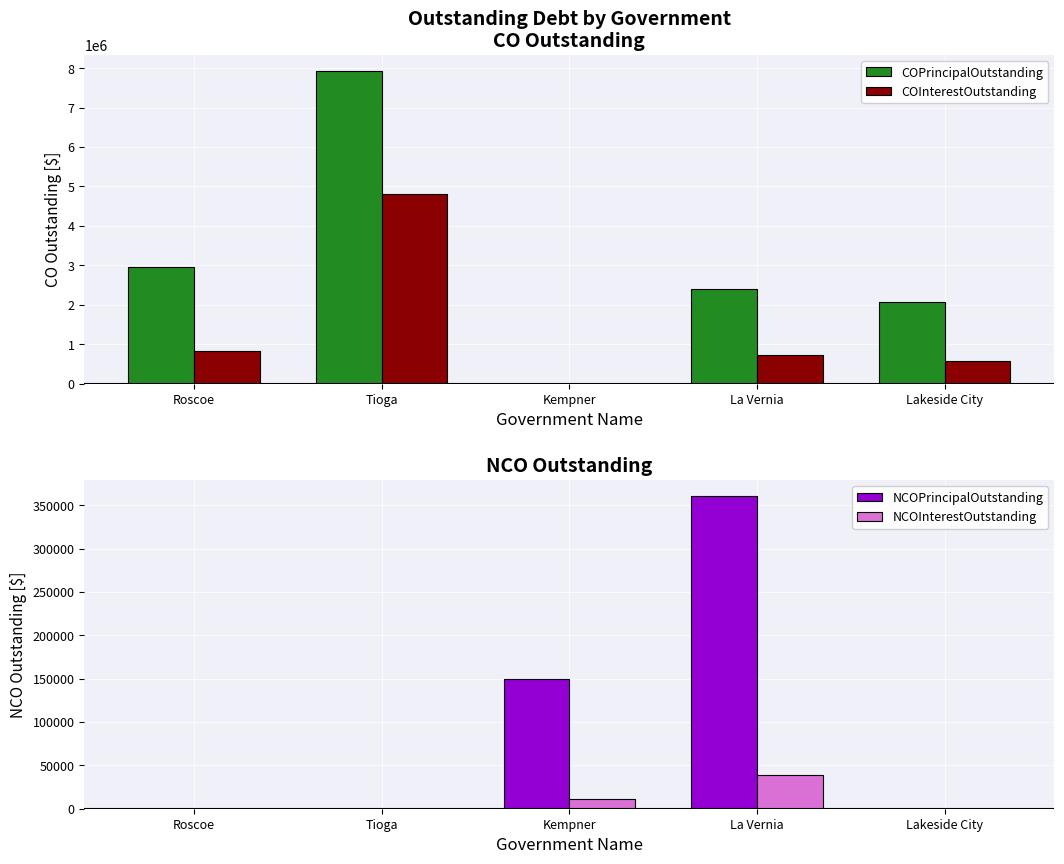

Which series has the widest spread of values?

COPrincipalOutstanding